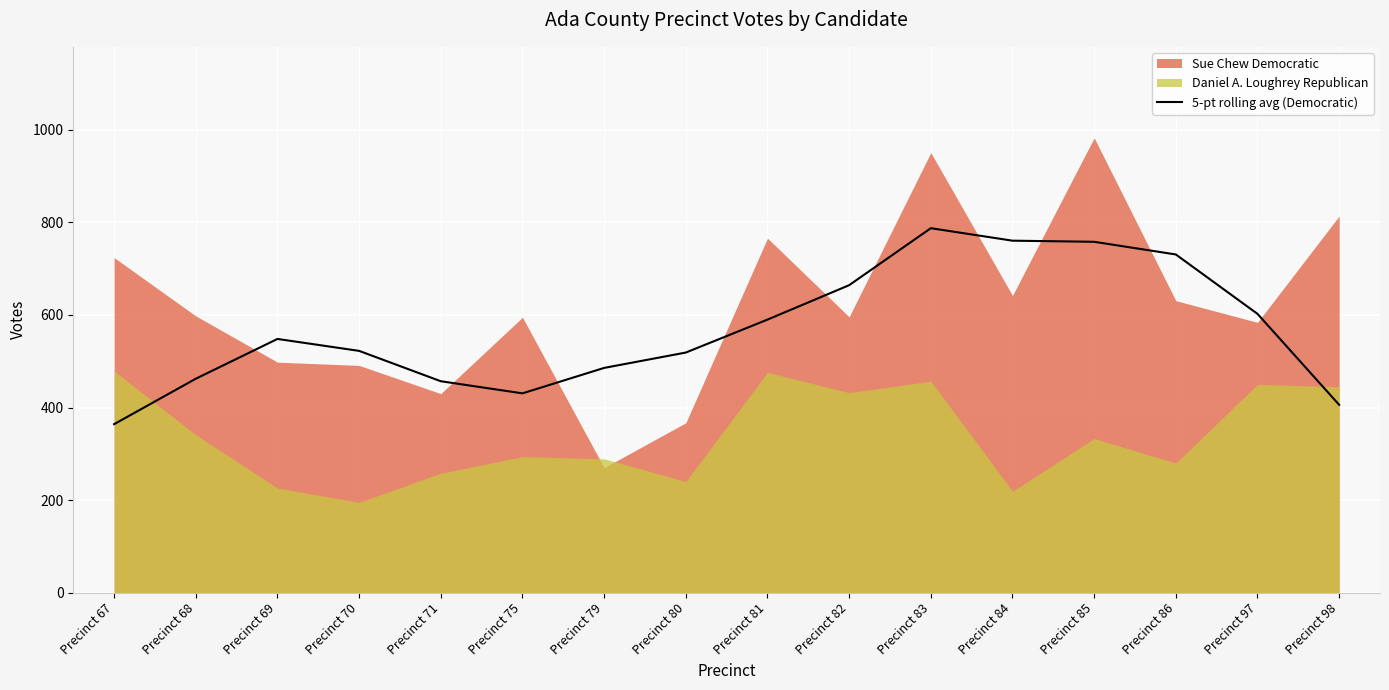

What is the highest value of the 5-pt rolling avg (Democratic) series?

787.6